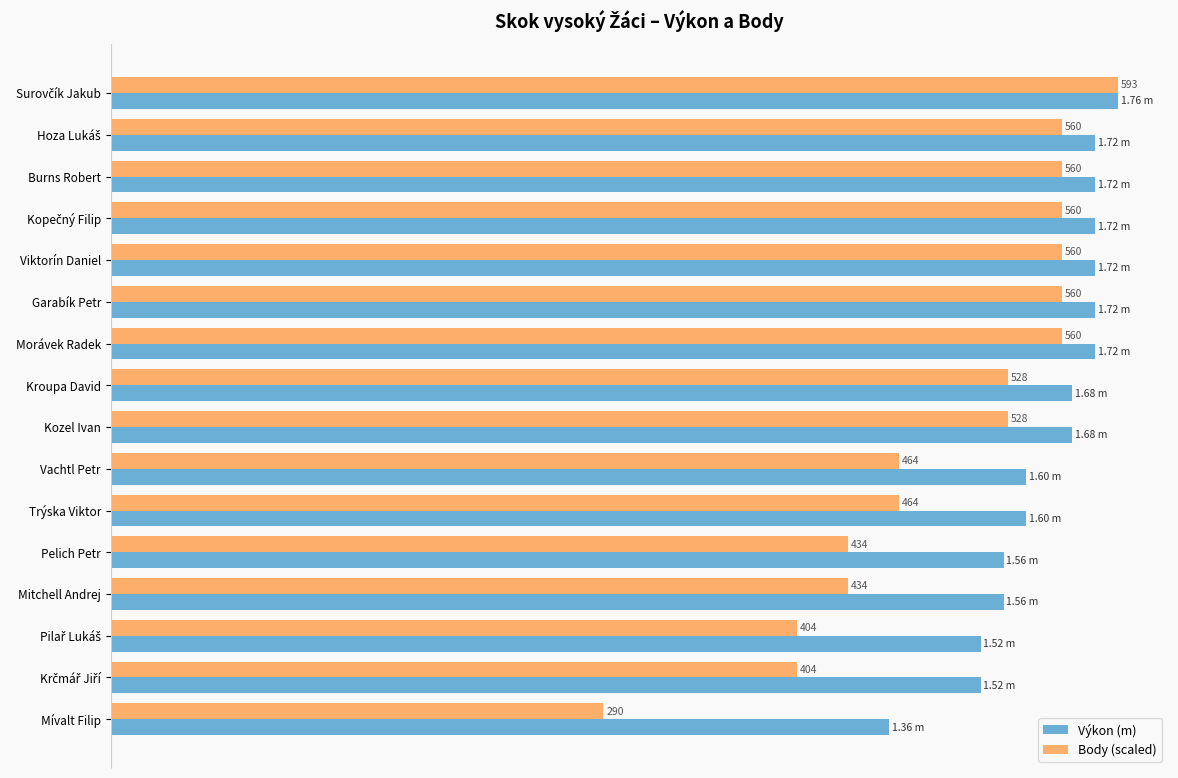

What are all the series names shown in the legend?

Výkon (m), Body (scaled)